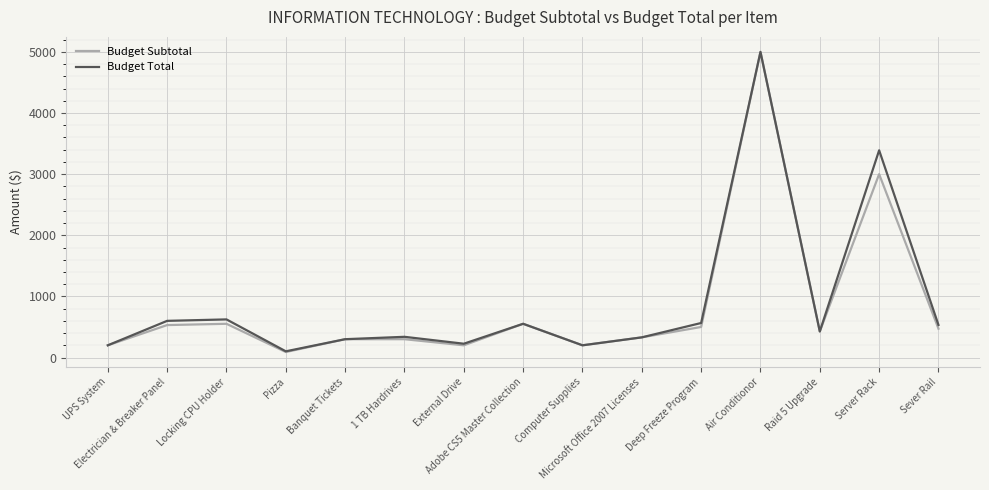

Which series has the largest range (max minus min)?

Budget Subtotal